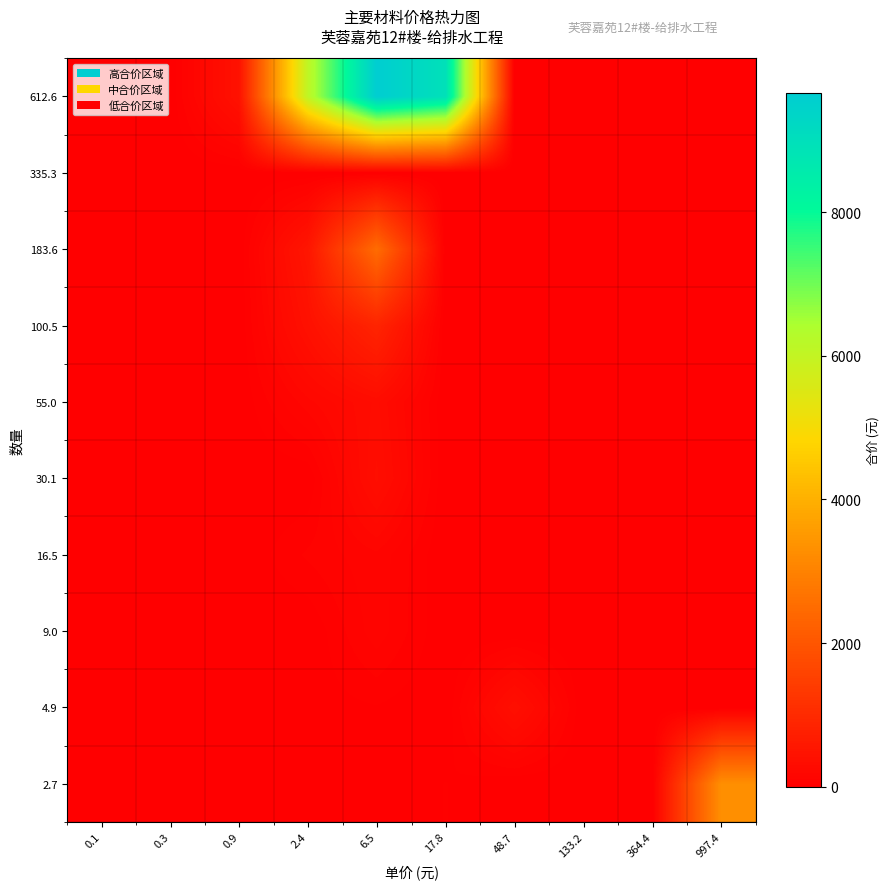

Which series has the largest range (max minus min)?

612.6